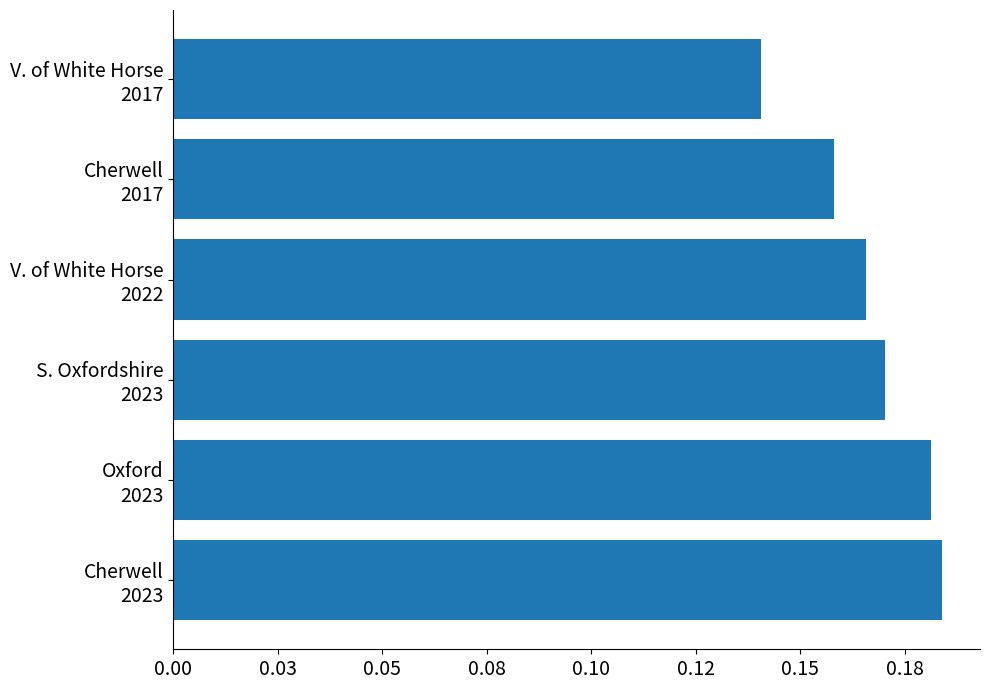

Are the bars horizontal?

Yes